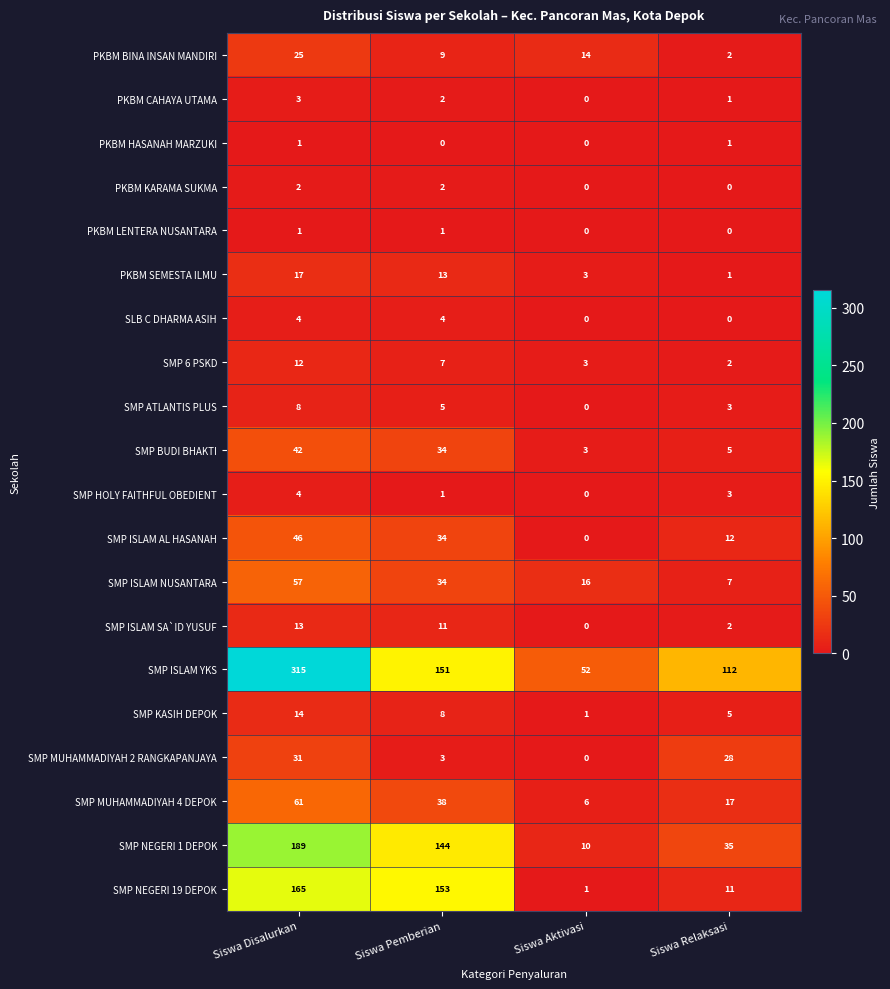

Between Siswa Disalurkan and Siswa Pemberian, which series saw the biggest shift?

SMP ISLAM YKS